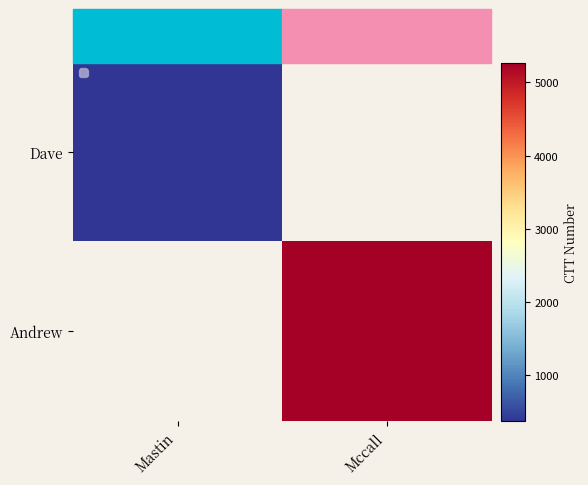

At which category is the sum across all series the highest?

Mccall